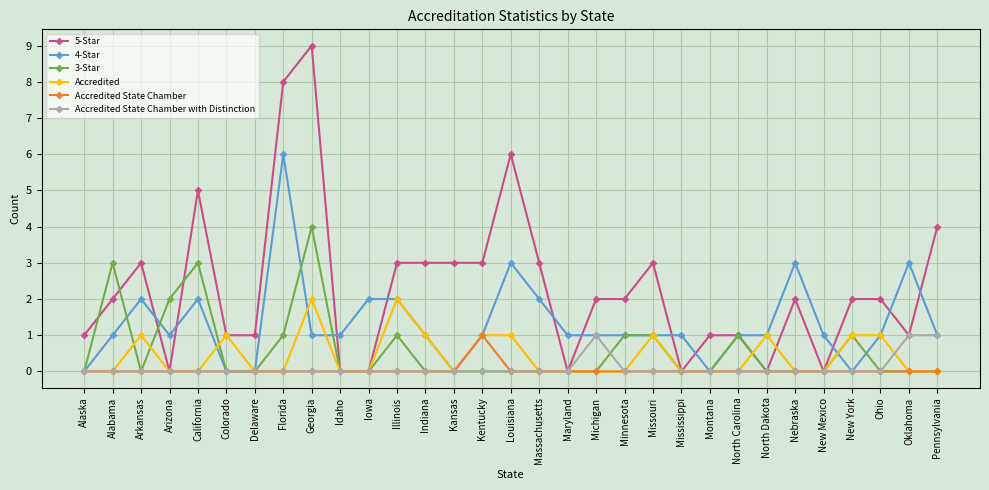

True or false: 5-Star has more than 0 points higher than both neighbors.

True